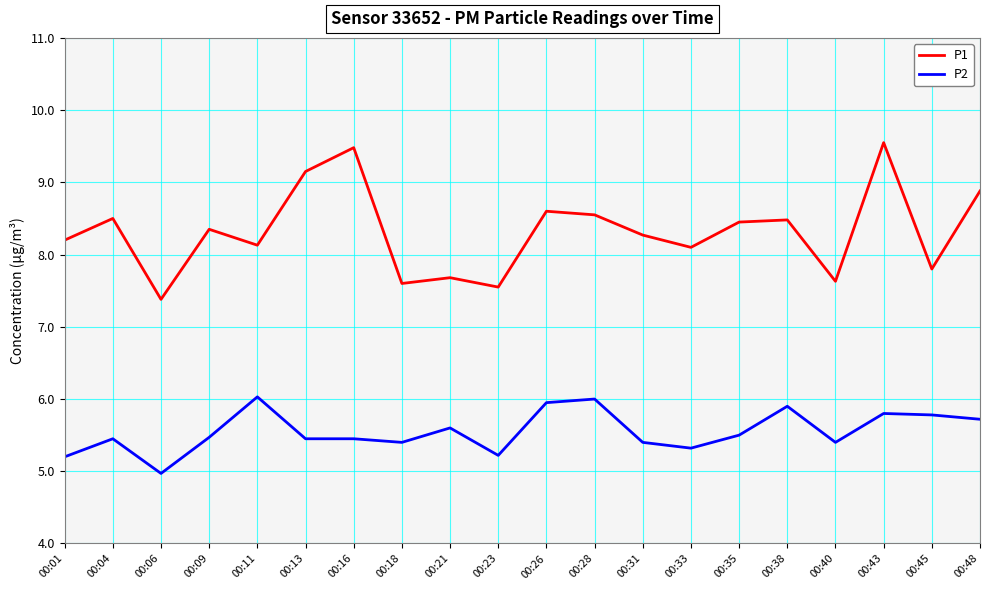

At which label does P1 first exceed 8?

00:01